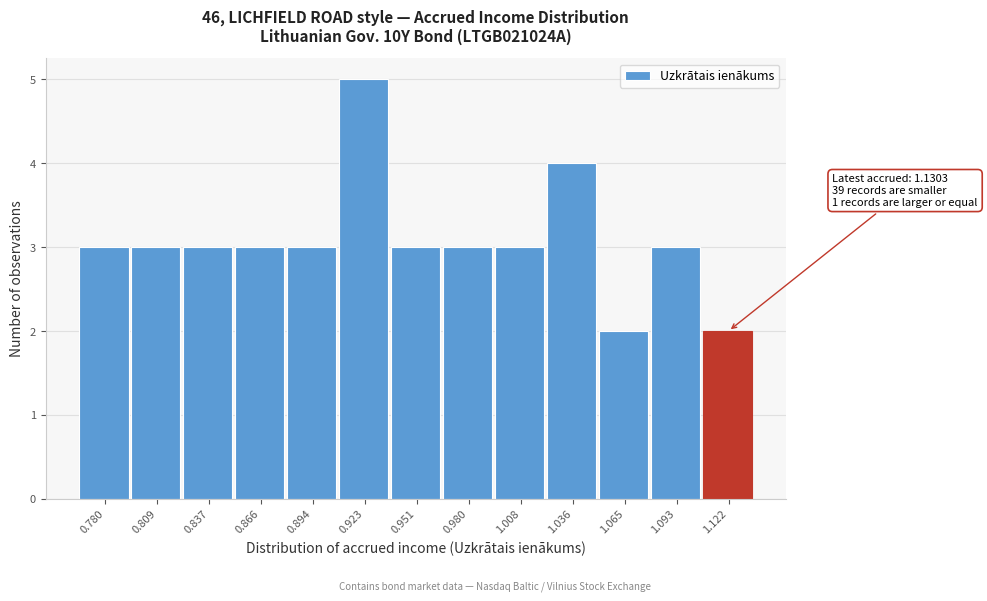

Reading right to left, list all the values displayed in this chart.

1.122=2	1.093=3	1.065=2	1.036=4	1.008=3	0.980=3	0.951=3	0.923=5	0.894=3	0.866=3	0.837=3	0.809=3	0.780=3